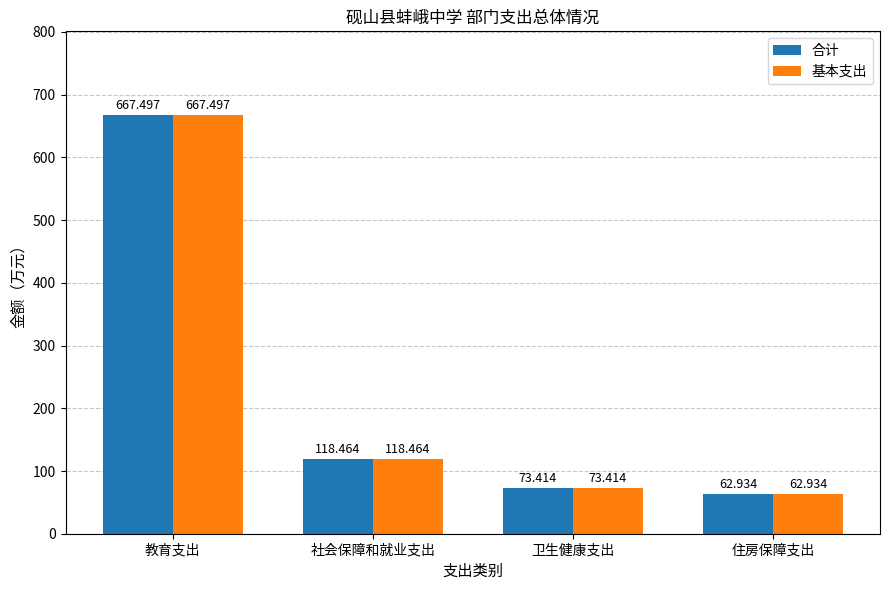

Reading left to right, extract all data points from this chart.

合计: 教育支出=667.5	社会保障和就业支出=118.5	卫生健康支出=73.4	住房保障支出=62.9
基本支出: 教育支出=667.5	社会保障和就业支出=118.5	卫生健康支出=73.4	住房保障支出=62.9